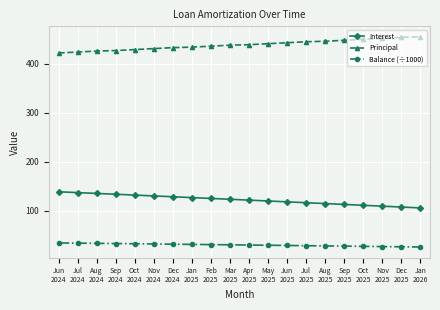

Which series has the largest total across all categories?

Principal